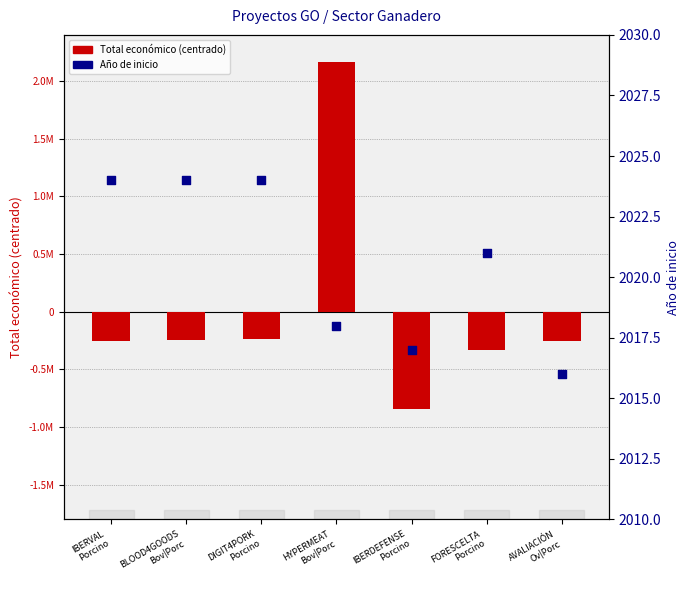

At which category is the sum across all series the highest?

HYPERMEAT
Bov|Porc